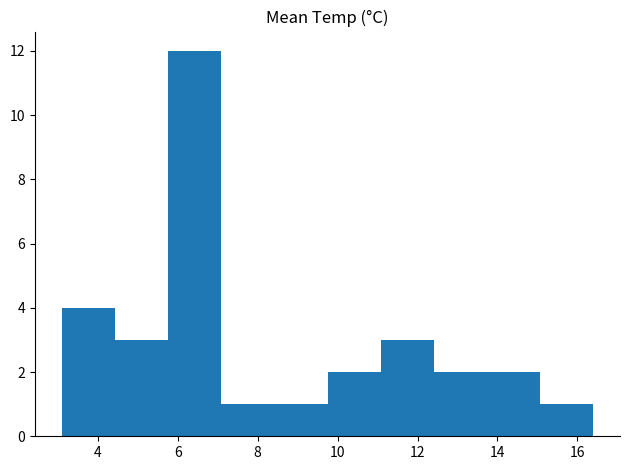

What is the height of the bar covering 12.4 to 13.8 on the x-axis? Neither the bar edges nor the heights are printed on the chart, so give them approximately, as read against the axes.

2